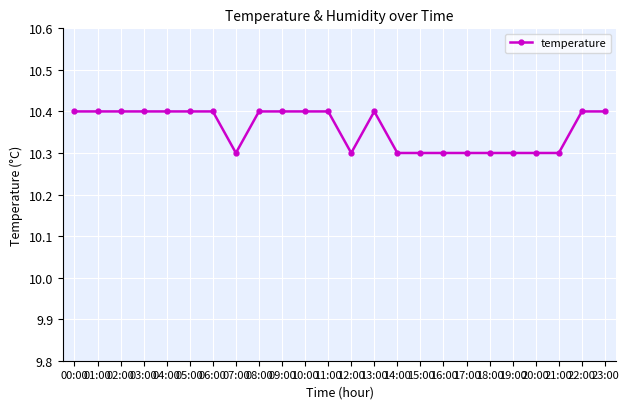

The chart shows a value of 10.4 at 10:00. True or false?

True